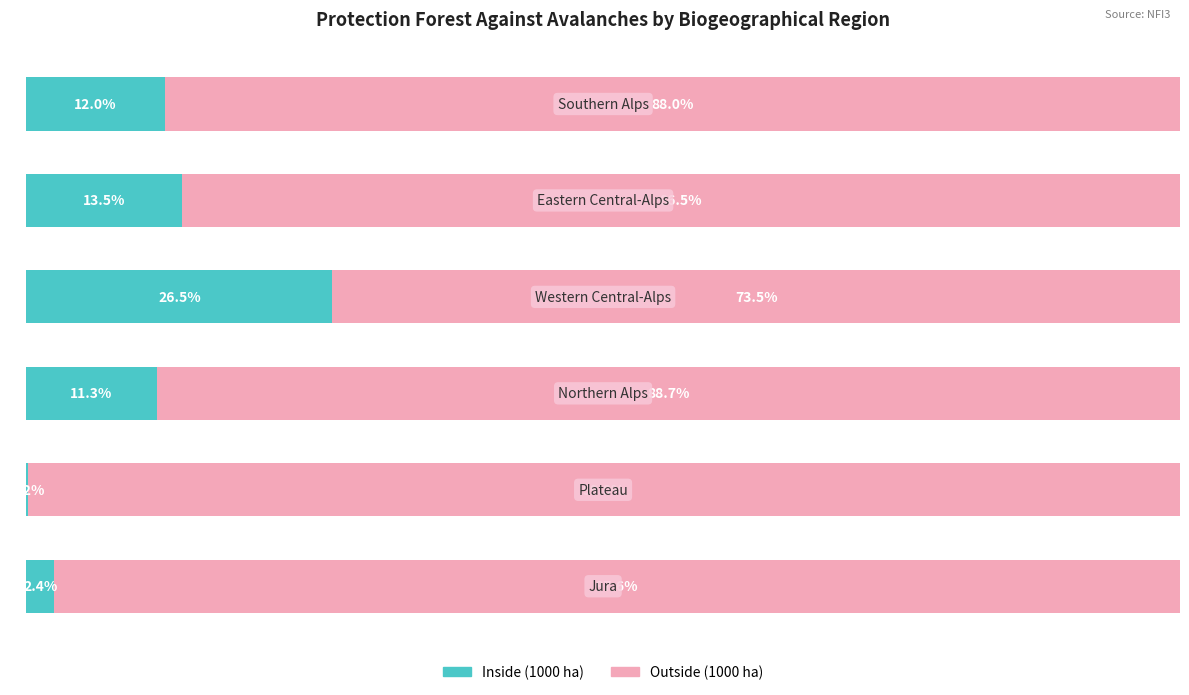

What are all the series names shown in the legend?

Inside (1000 ha), Outside (1000 ha)